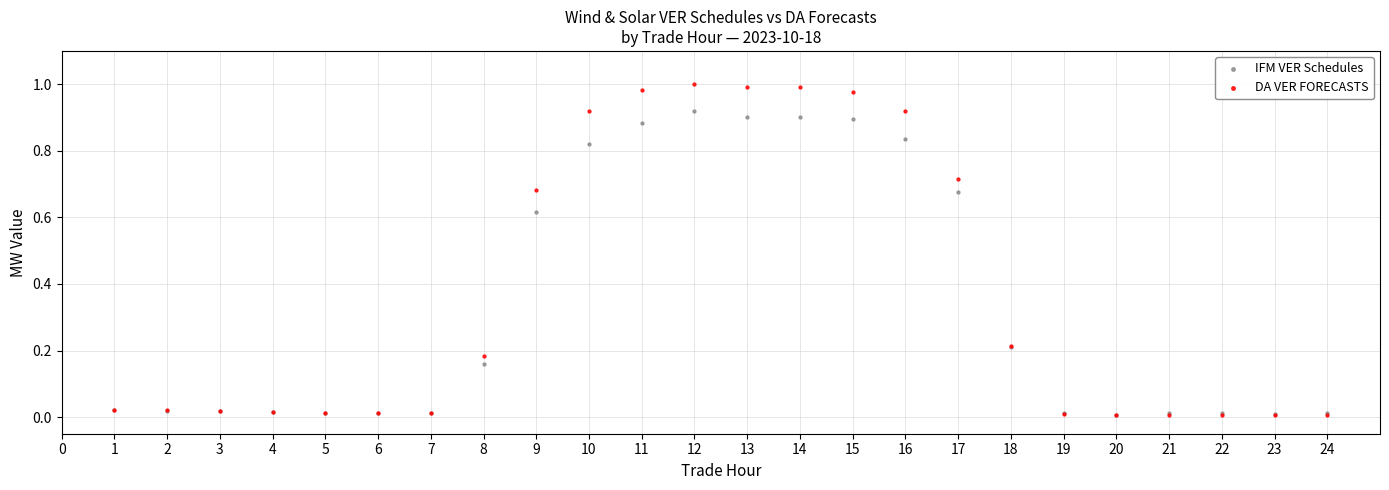

What are all the series names shown in the legend?

IFM VER Schedules, DA VER FORECASTS